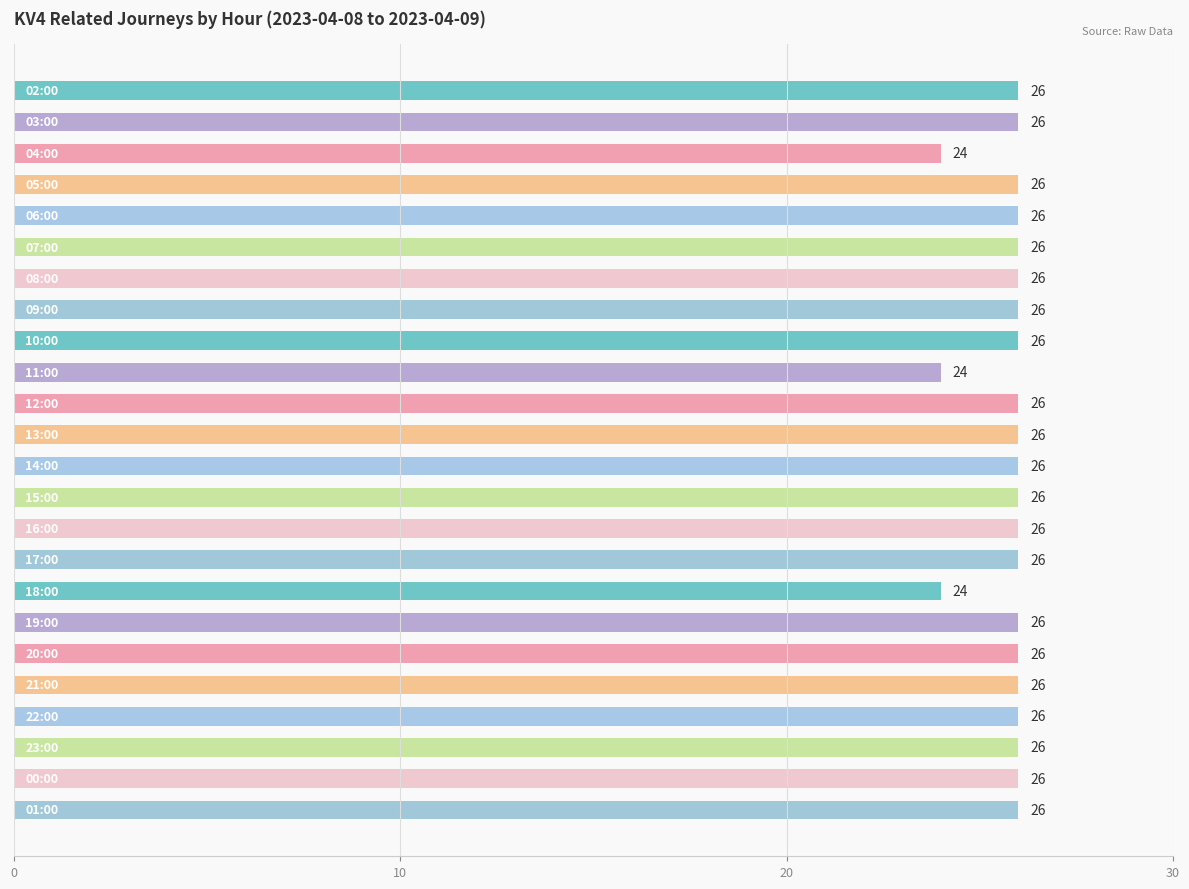

What is the average value?

26